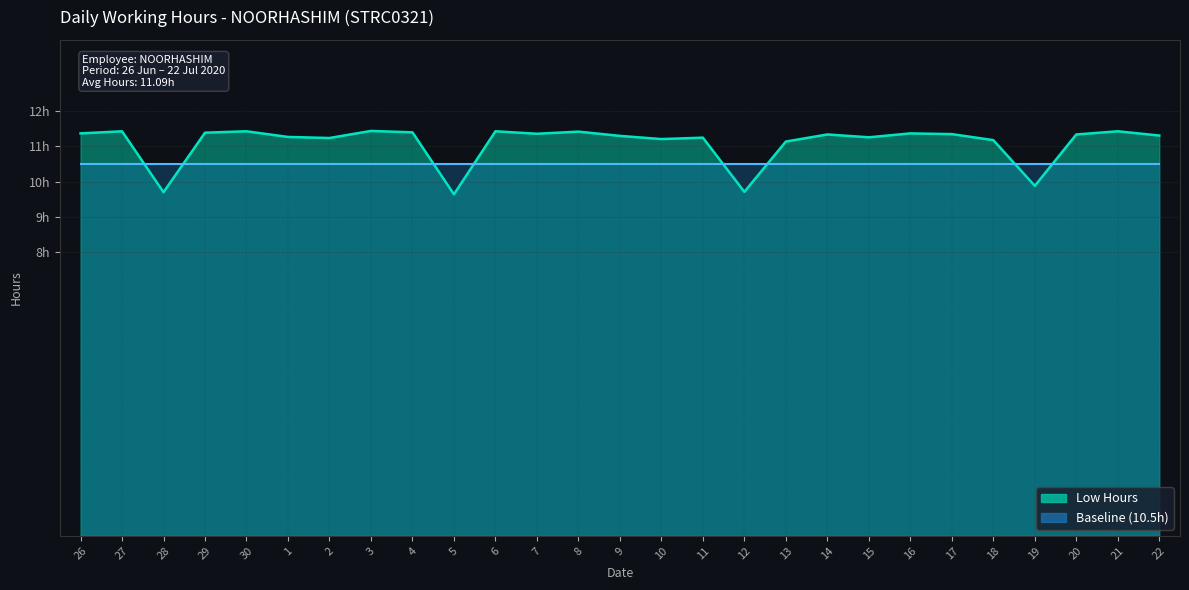

What is the label of the 11th point from the left?

6